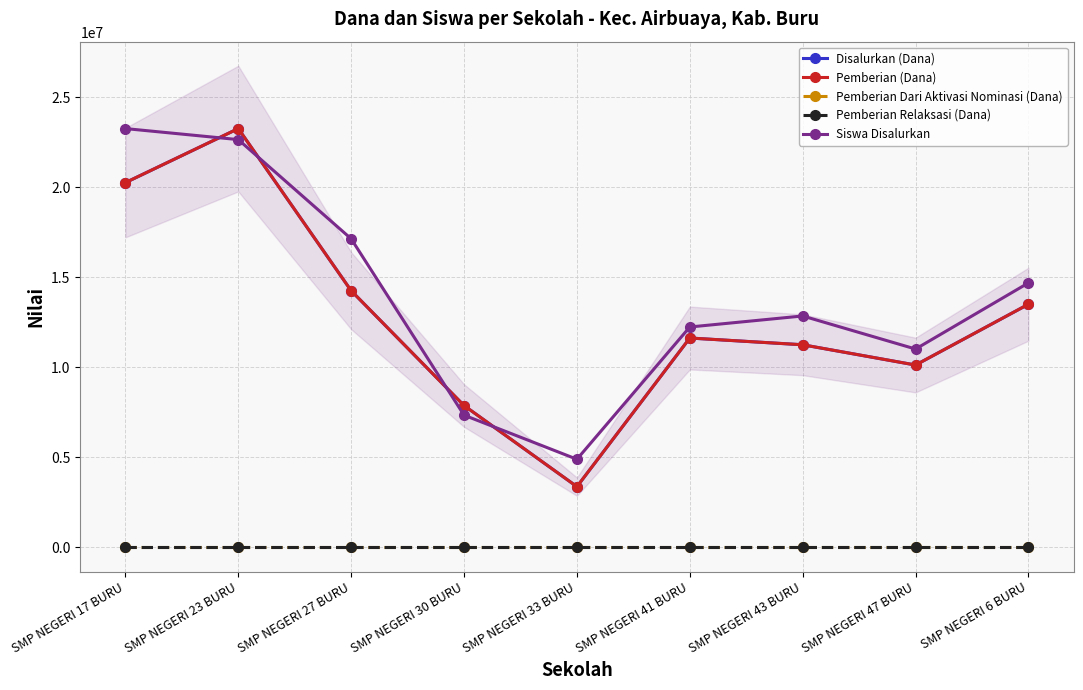

What is the approximate value of Siswa Disalurkan at SMP NEGERI 30 BURU?

7342105.3